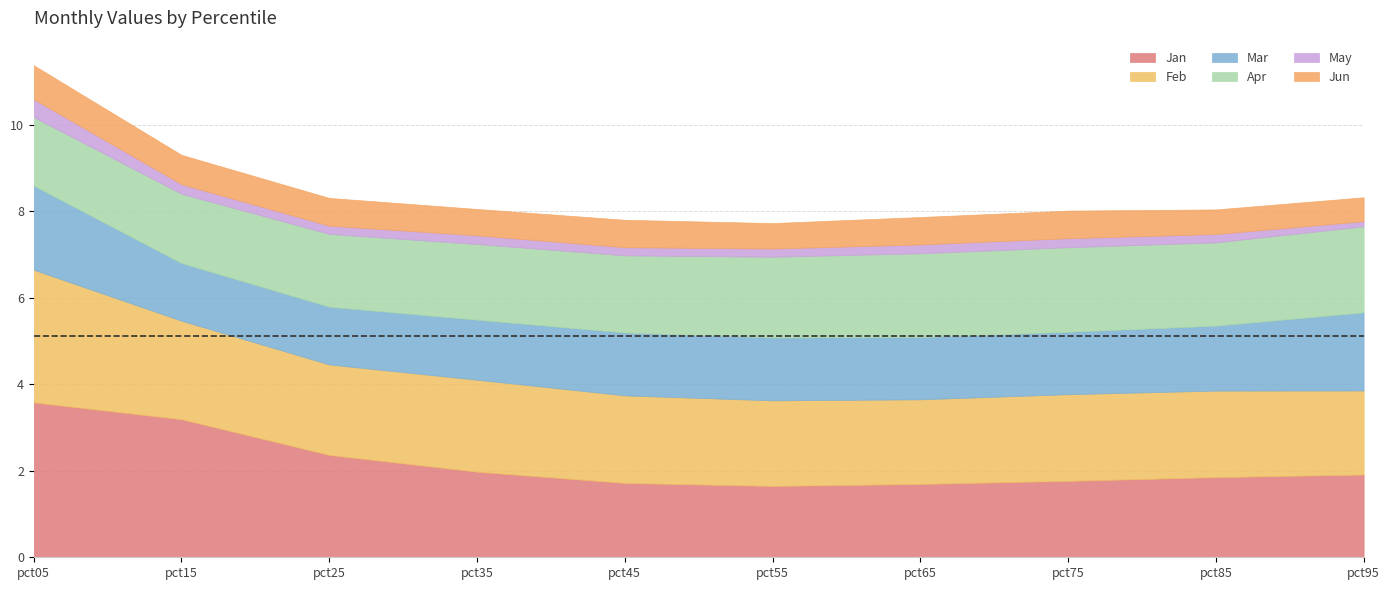

Does the chart have visible grid lines?

Yes